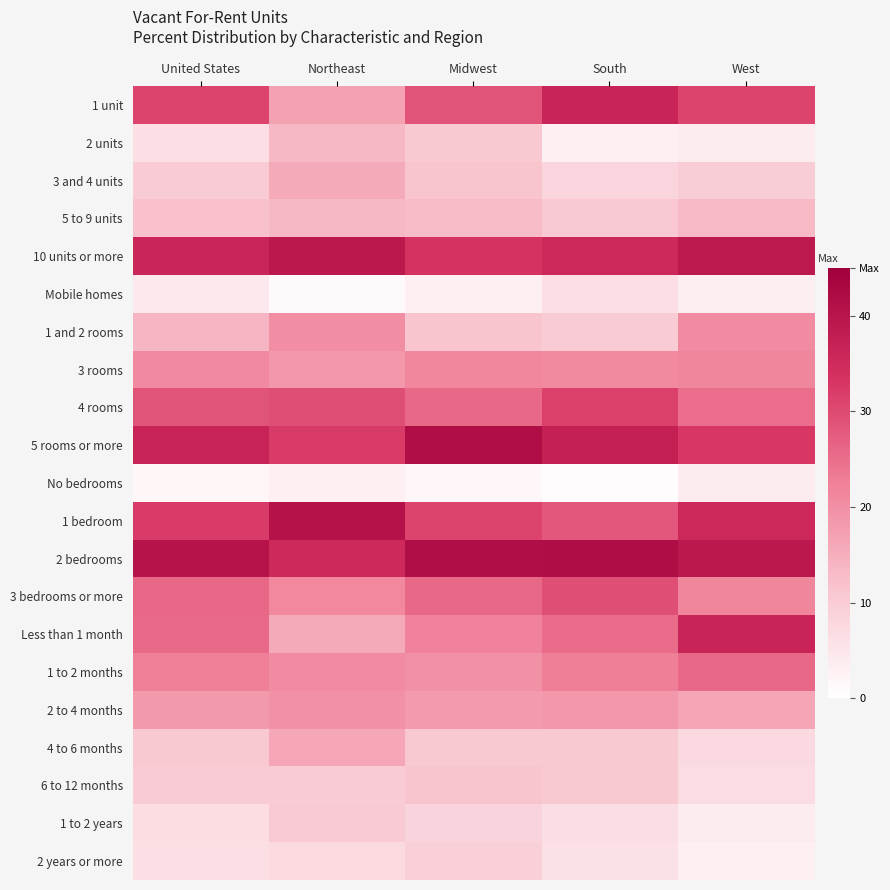

At West, list the series in order from largest to smallest.

2 bedrooms, 10 units or more, Less than 1 month, 1 bedroom, 5 rooms or more, 1 unit, 1 to 2 months, 4 rooms, 3 bedrooms or more, 3 rooms, 1 and 2 rooms, 2 to 4 months, 5 to 9 units, 3 and 4 units, 4 to 6 months, 6 to 12 months, 2 units, No bedrooms, 1 to 2 years, Mobile homes, 2 years or more